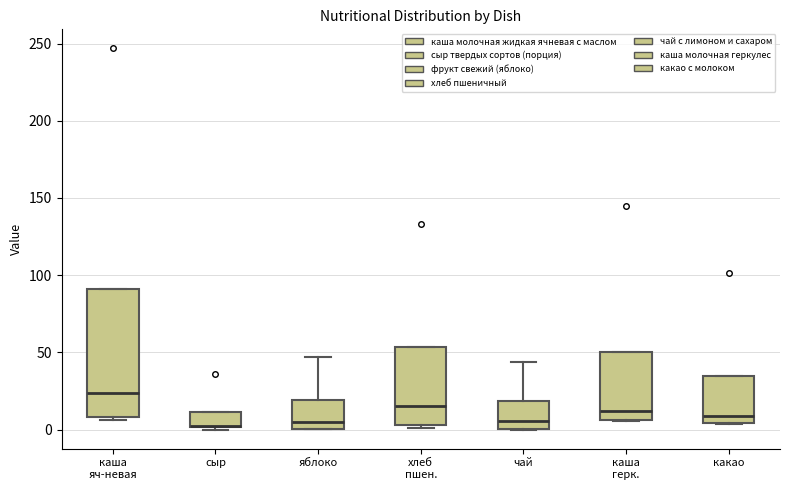

Reading left to right, transcribe this box plot: for each box, give where its median line is, the range the box spans, and where its two whiskers end, as read against the y-axis. The values are not printed on the chart, so give them approximately, as read against the axis.

каша яч­невая: median 25, box 10 to 90, whiskers 5 to 90
сыр: median 5 (drawn on the box's lower edge), box 0 to 10, whiskers 0 (just below the box's lower edge) to 10
яблоко: median 5, box 0 to 20, whiskers 0 to 45
хлеб пшен.: median 15, box 5 to 55, whiskers 0 to 55
чай: median 5, box 0 to 20, whiskers 0 to 45
каша герк.: median 10, box 5 to 50, whiskers 5 to 50
какао: median 10, box 5 to 35, whiskers 5 to 35